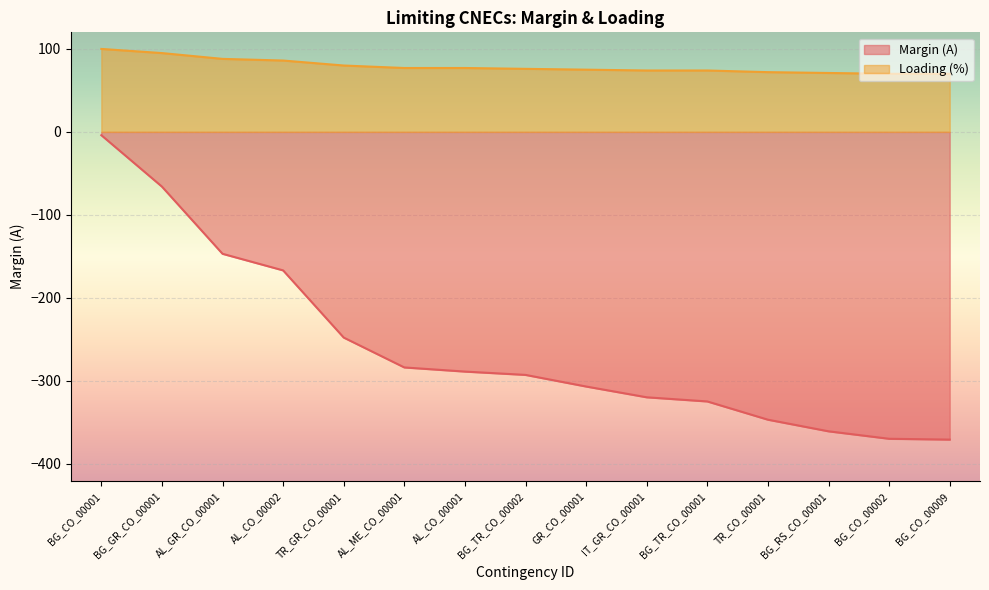

What position from the left is BG_RS_CO_00001?

13